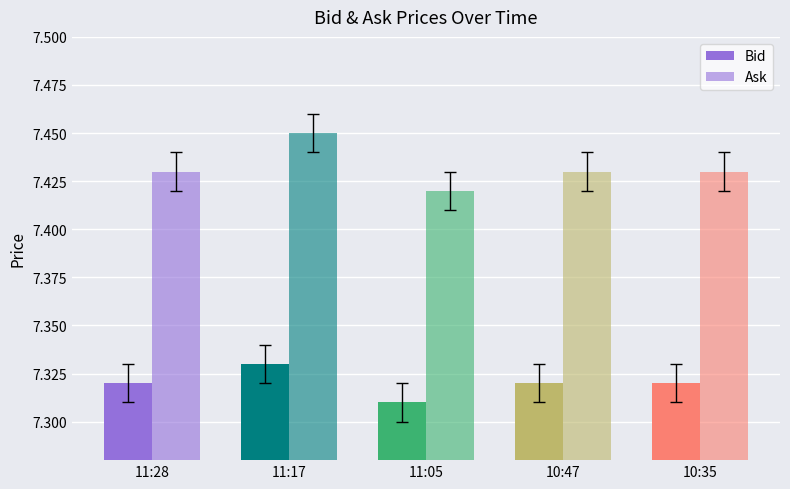

The value of Bid at 10:47 is 7.3. True or false?

True